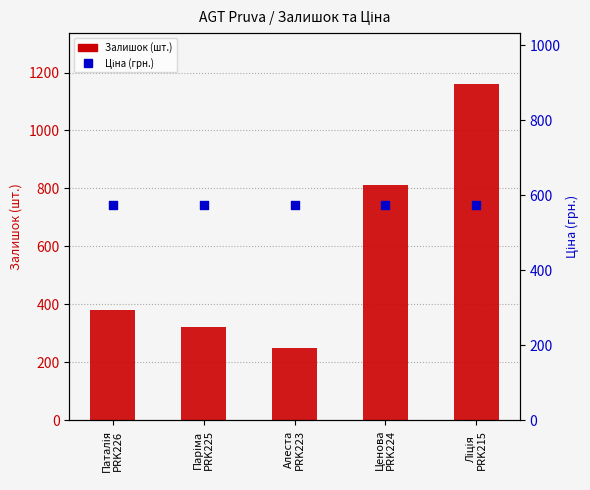

At how many categories does at least one series exceed 445?

5